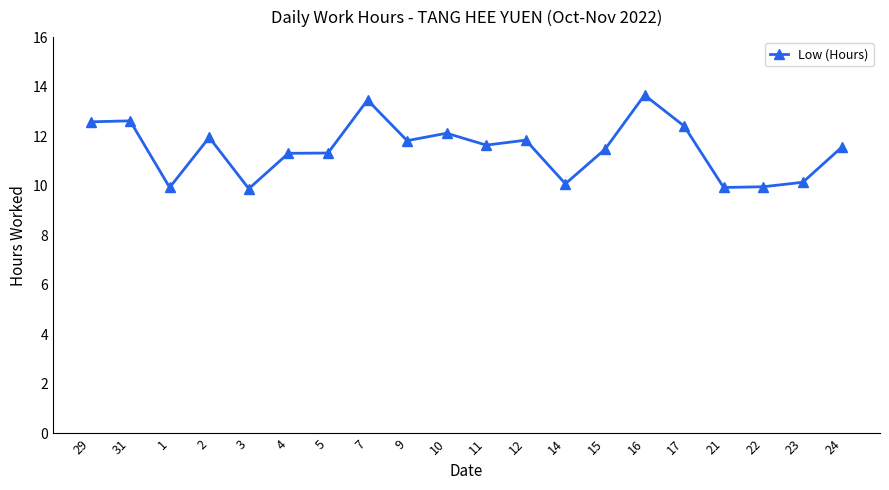

True or false: there are more than 1 points higher than both neighbors.

True